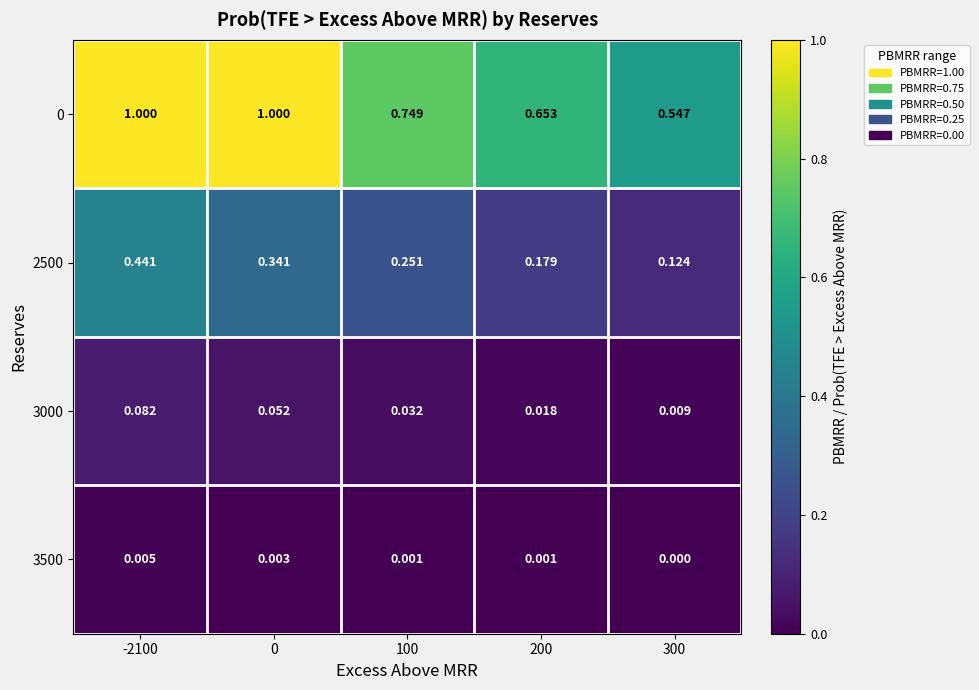

Is the value of 3000 at -2100 greater than the value of 0 at 100?

No